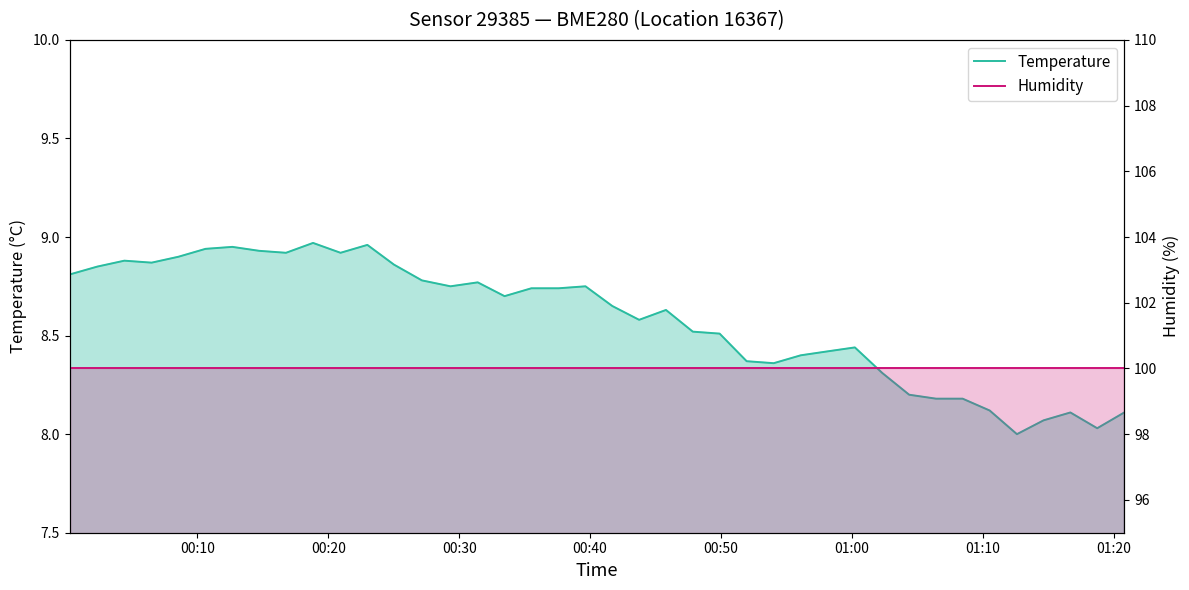

True or false: Temperature and Humidity cross at least once.

False